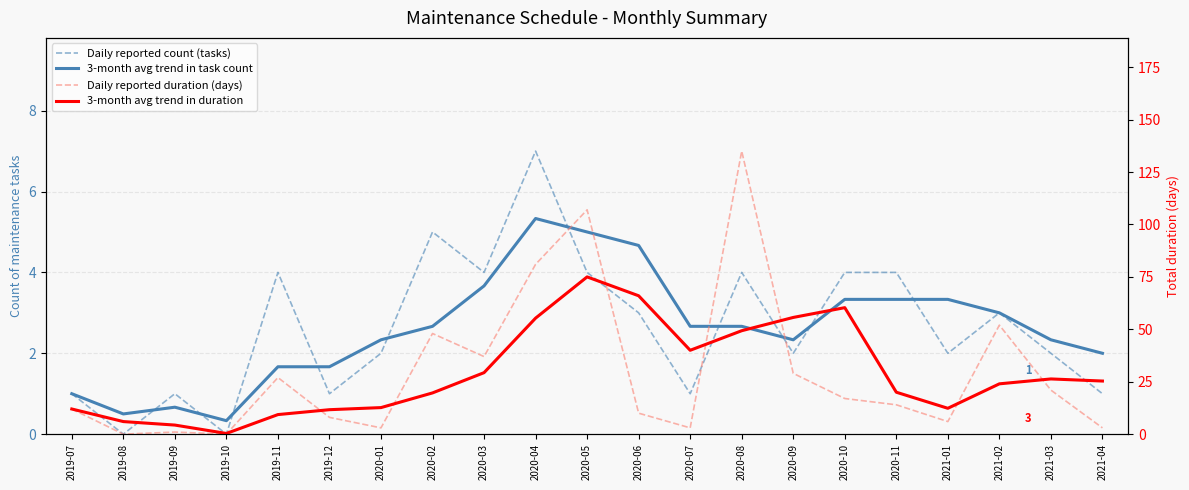

Reading right to left, extract all data points from this chart.

Daily reported count (tasks): 1.0	2.0	3.0	2.0	4.0	4.0	2.0	4.0	1.0	3.0	4.0	7.0	4.0	5.0	2.0	1.0	4.0	0.0	1.0	0.0	1.0
3-month avg trend in task count: 2.0	2.3	3.0	3.3	3.3	3.3	2.3	2.7	2.7	4.7	5.0	5.3	3.7	2.7	2.3	1.7	1.7	0.3	0.7	0.5	1.0
Daily reported duration (days): 3.0	21.0	52.0	6.0	14.0	17.0	29.0	135.0	3.0	10.0	107.0	81.0	37.0	48.0	3.0	8.0	27.0	0.0	1.0	0.0	12.0
3-month avg trend in duration: 25.3	26.3	24.0	12.3	20.0	60.3	55.7	49.3	40.0	66.0	75.0	55.3	29.3	19.7	12.7	11.7	9.3	0.3	4.3	6.0	12.0